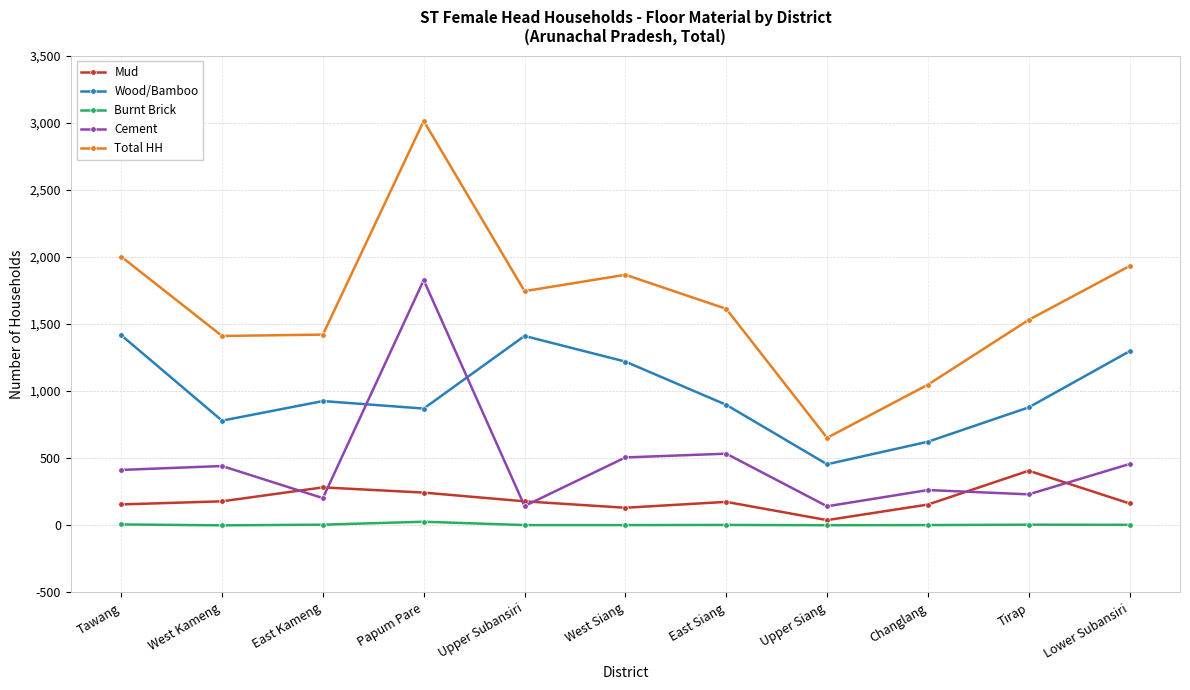

At which category does Mud reach its first local peak?

East Kameng